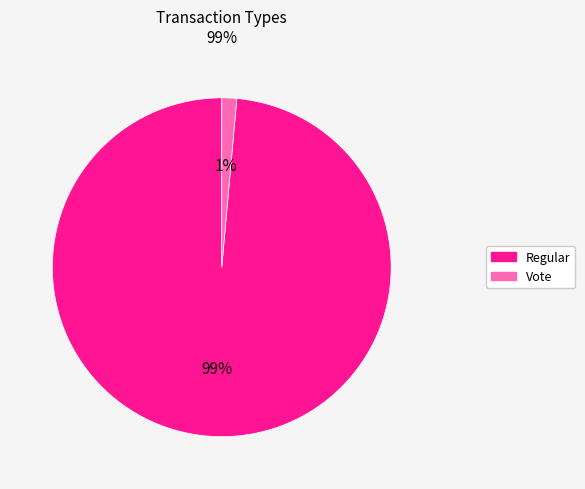

To the nearest percent, what percentage of the pie is Vote?

1%